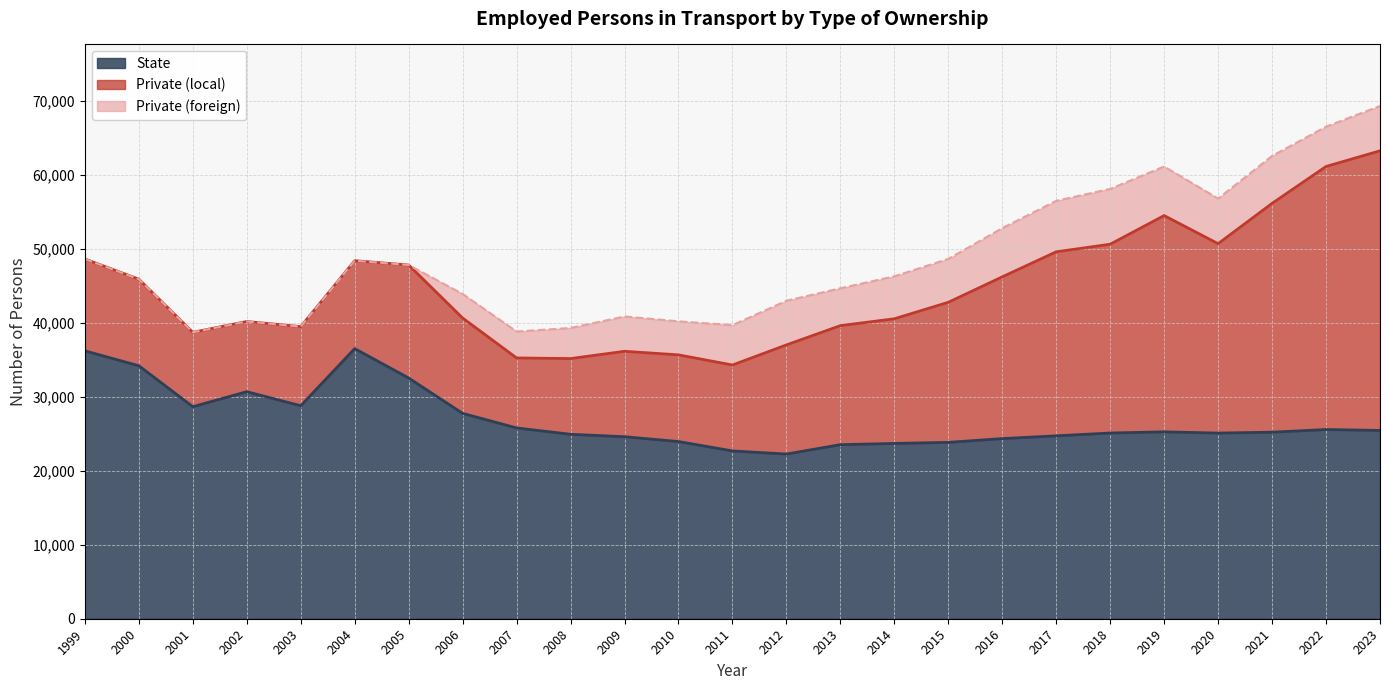

True or false: Private (local) and Private (foreign) intersect in this chart.

False